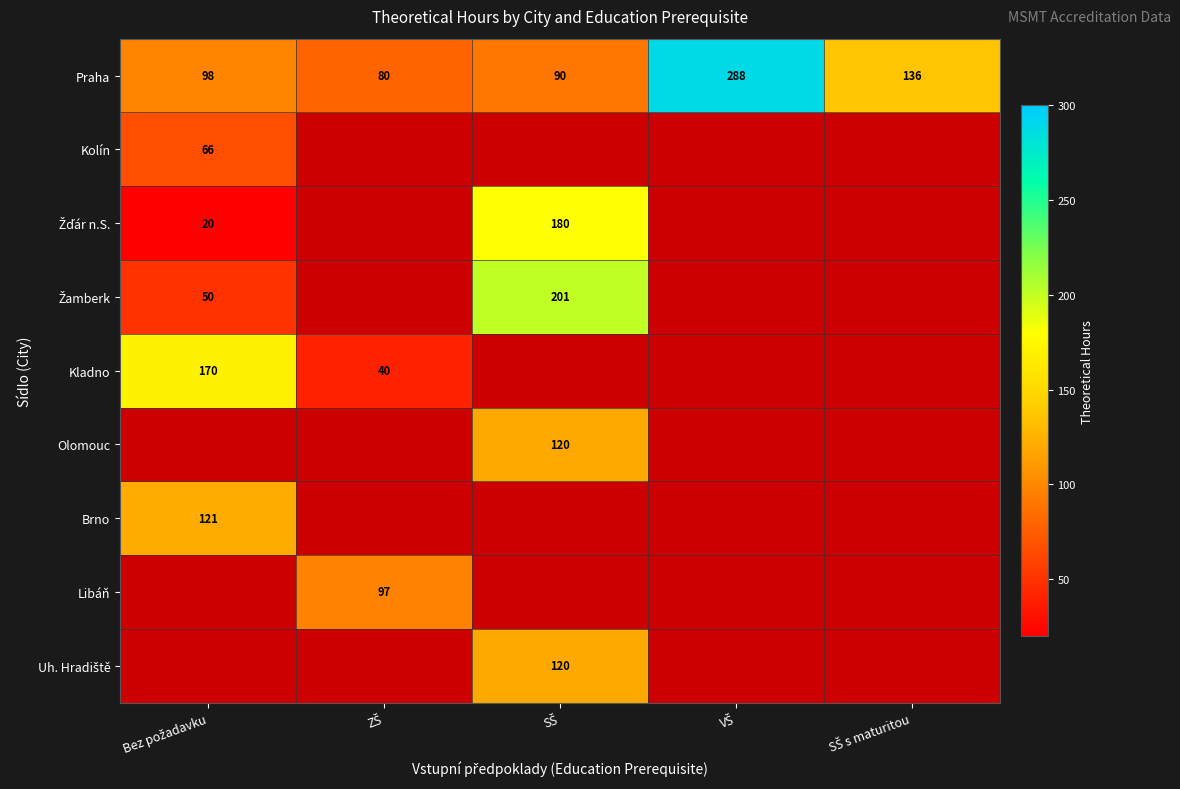

What is the maximum value for Praha?

288